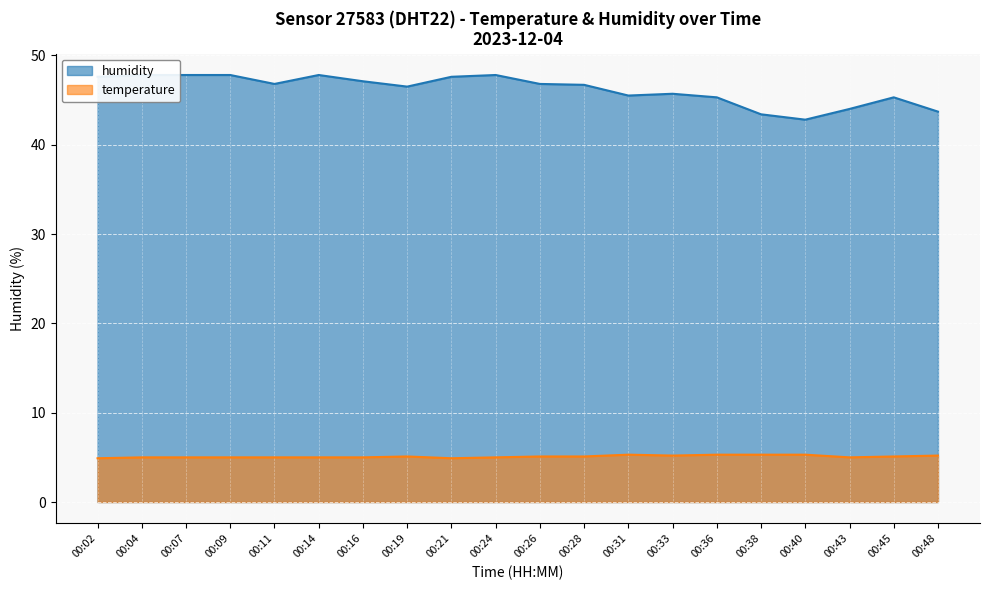

Reading left to right, extract all data points from this chart.

temperature: 4.9	5.0	5.0	5.0	5.0	5.0	5.0	5.1	4.9	5.0	5.1	5.1	5.3	5.2	5.3	5.3	5.3	5.0	5.1	5.2
humidity: 47.6	47.8	47.8	47.8	46.8	47.8	47.1	46.5	47.6	47.8	46.8	46.7	45.5	45.7	45.3	43.4	42.8	44.0	45.3	43.7